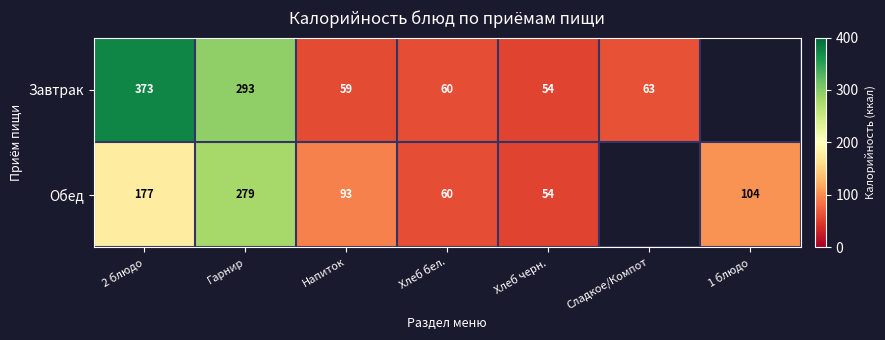

Is the value of Обед at Гарнир greater than the value of Завтрак at Хлеб бел.?

Yes